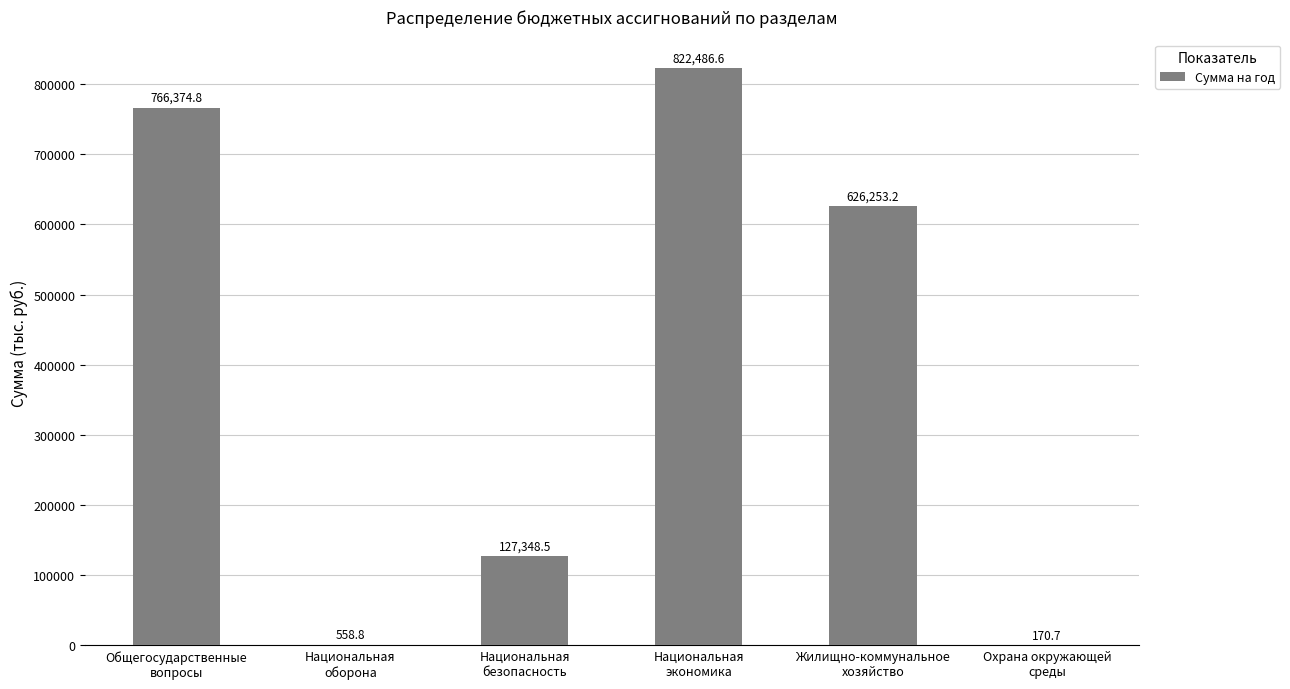

Are the bars horizontal?

No